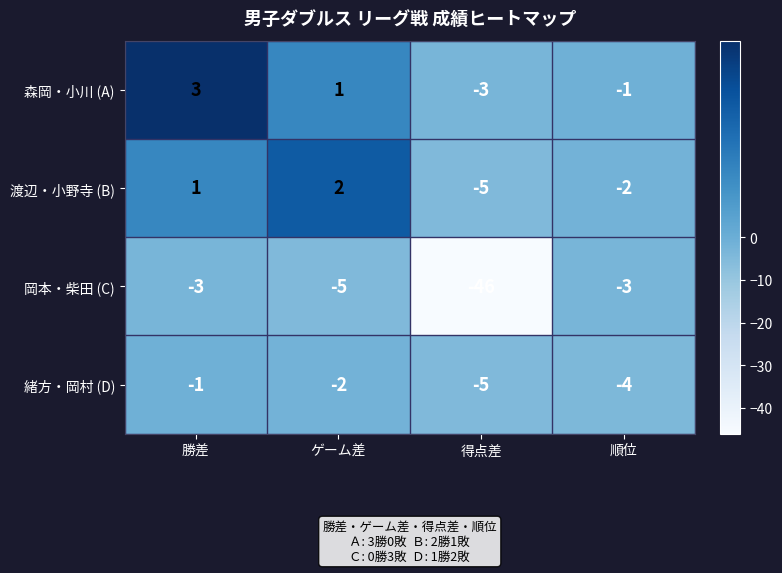

Read the 岡本・柴田 (C) value at 得点差, to the nearest 5.

-45